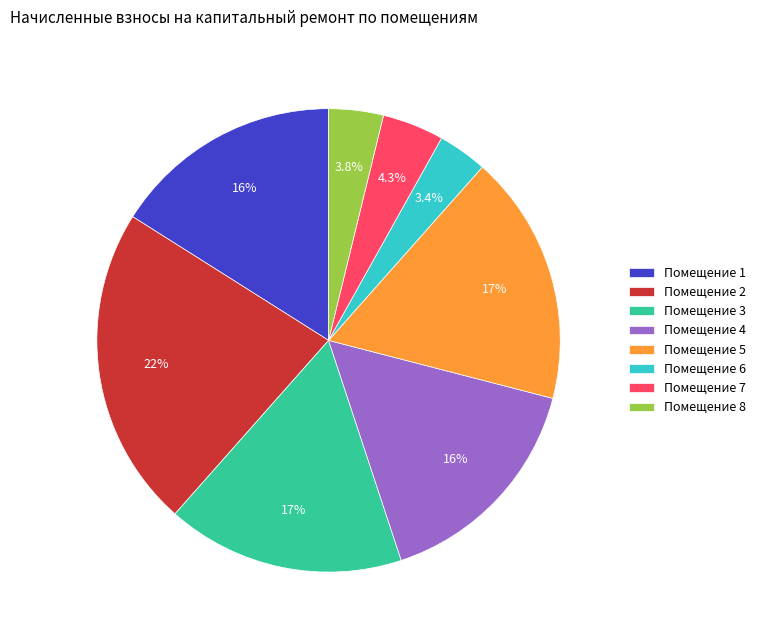

What is the ratio of the value at Помещение 3 to the value at Помещение 7?

3.9